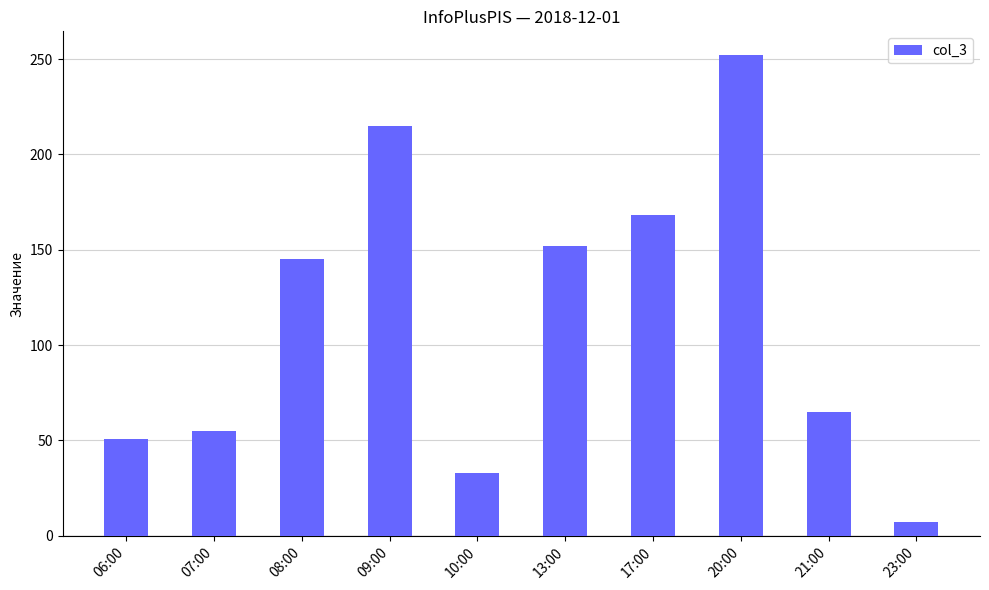

What is the difference between the values at 09:00 and 08:00?

70